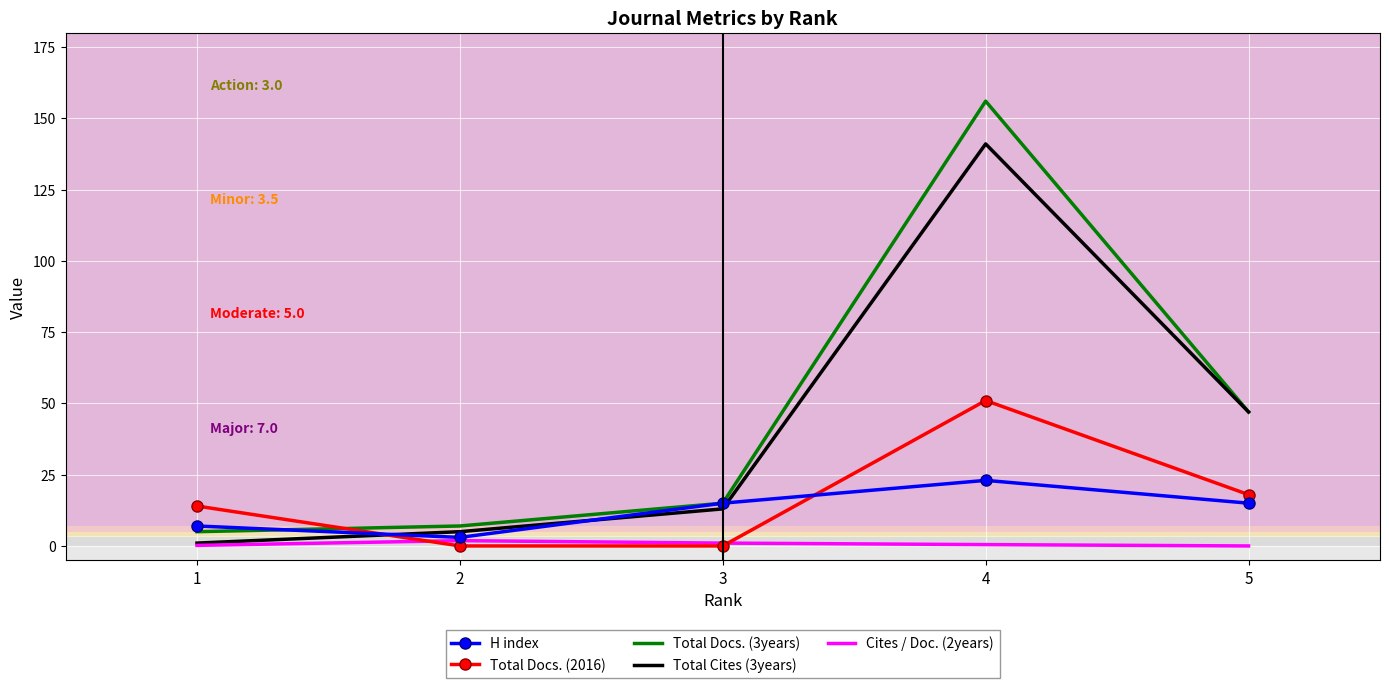

True or false: Total Docs. (2016) and Total Cites (3years) intersect in this chart.

True